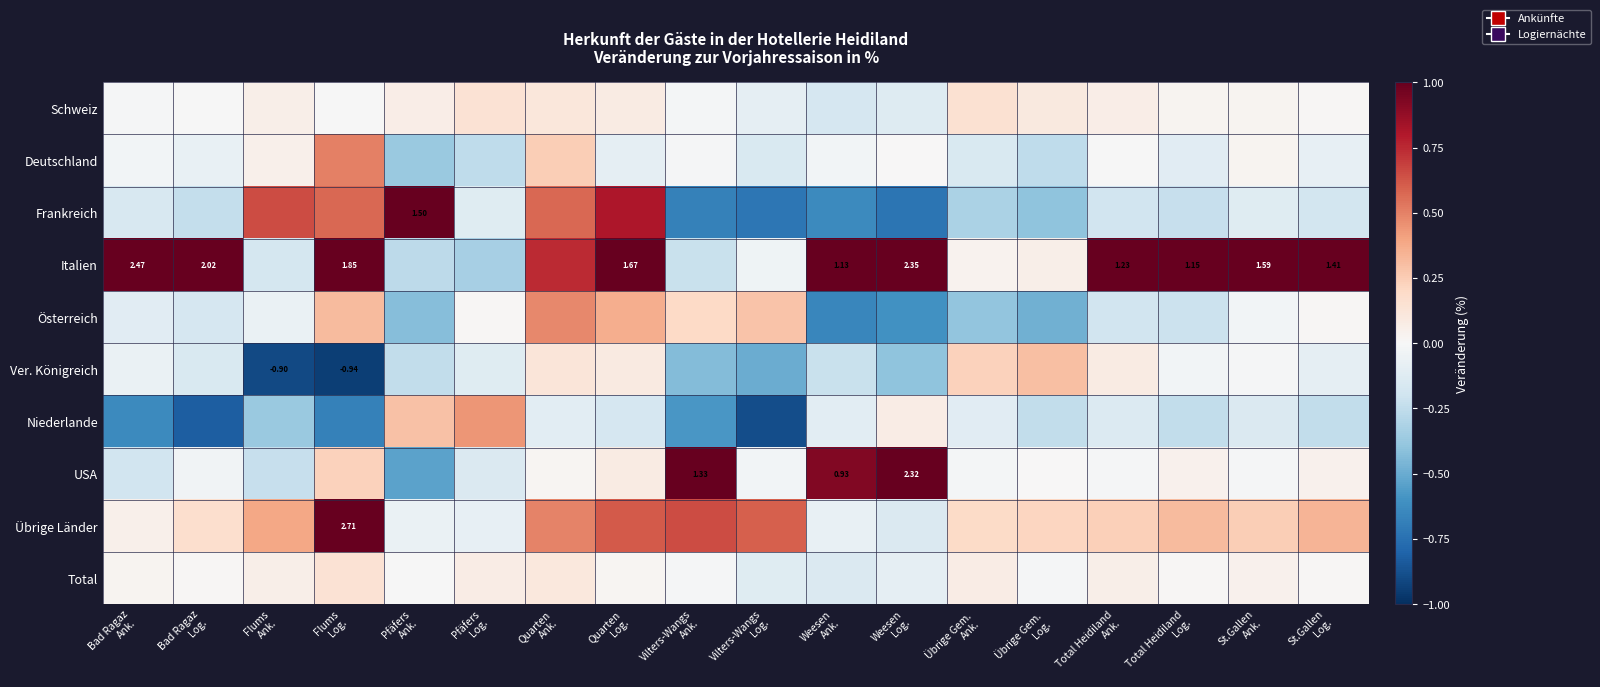

How many data points in Österreich are less than 0?

11